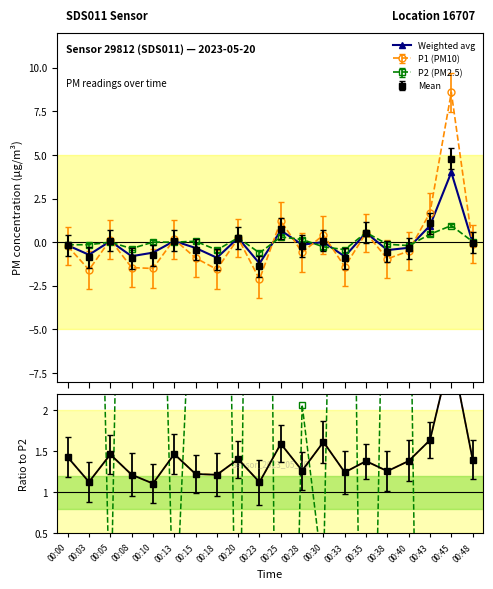

Reading left to right, transcribe all the data shown in this chart.

-0.2	-0.7	0.1	-0.8	-0.6	0.1	-0.3	-0.9	0.2	-1.2	0.7	-0.1	0.0	-0.8	0.5	-0.5	-0.3	0.9	4.0	-0.0